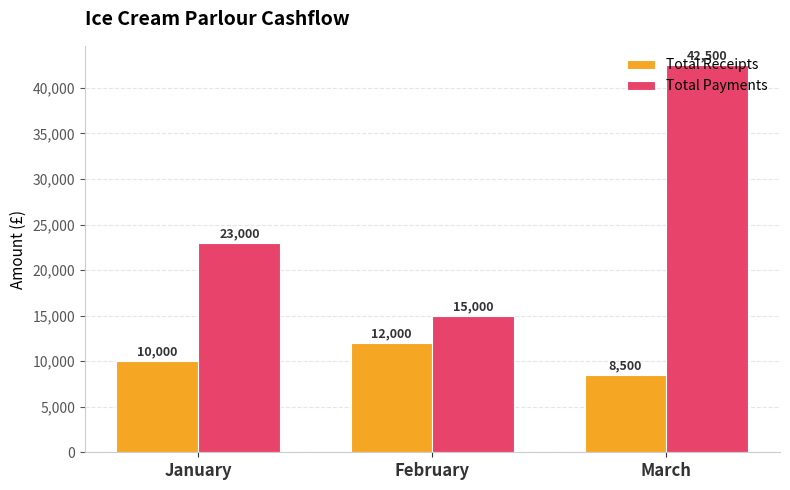

What is the spread (max minus min) of values at March?

34000